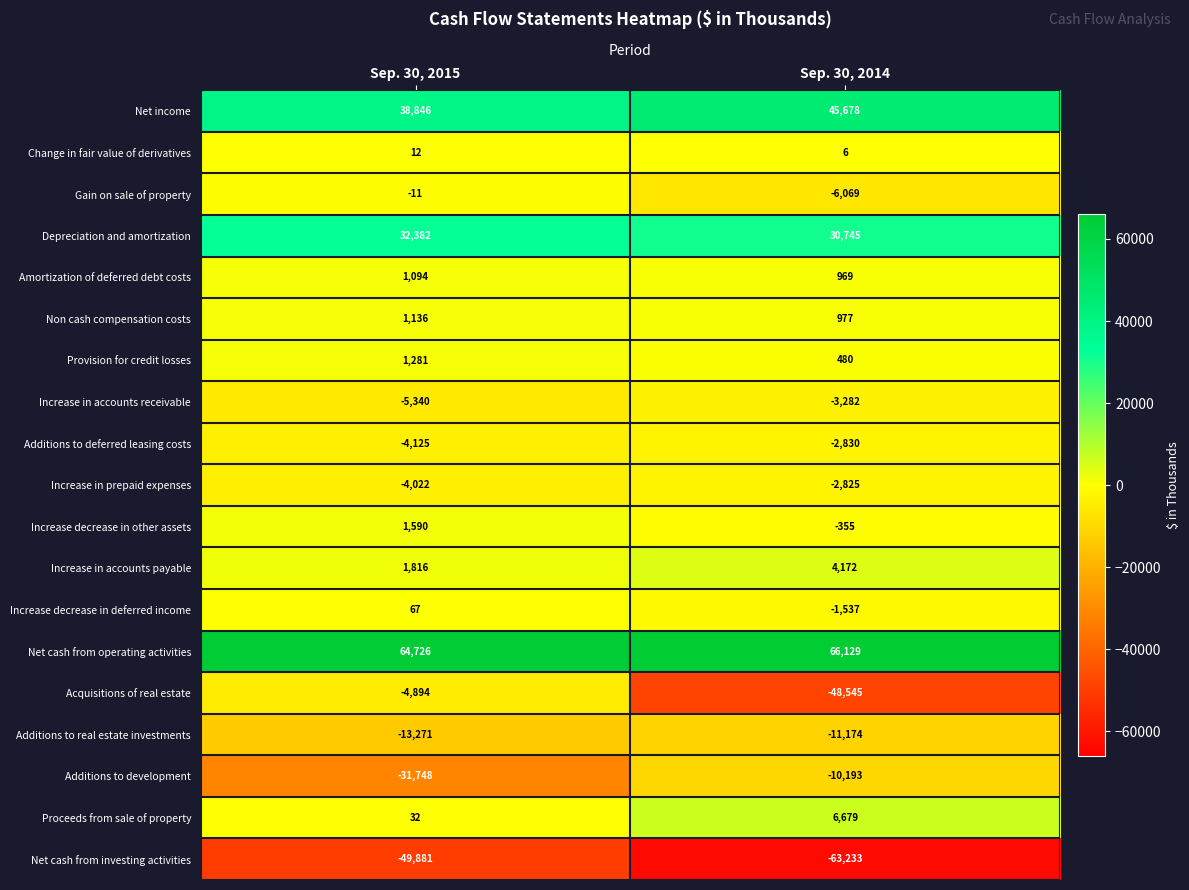

What is the total value across all series at Sep. 30, 2014?

5792